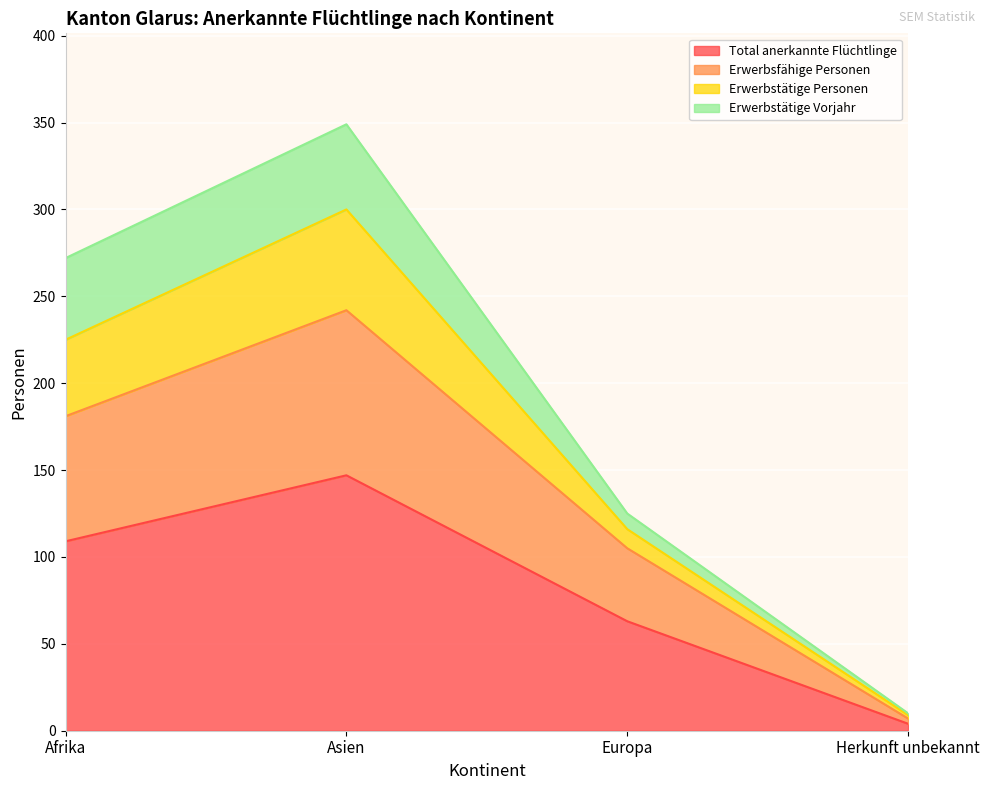

Does the chart display data point markers on the line(s)?

No